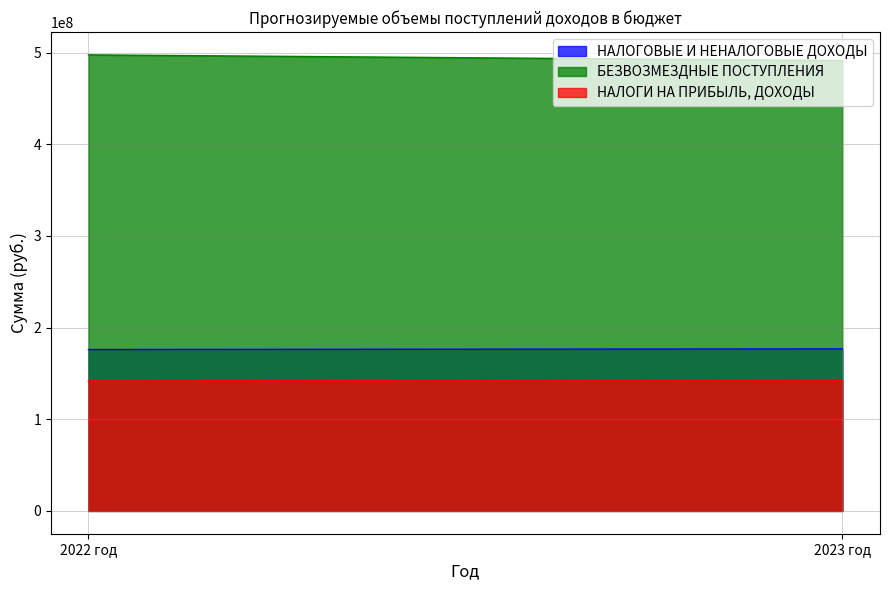

At which category is the sum across all series the highest?

2022 год